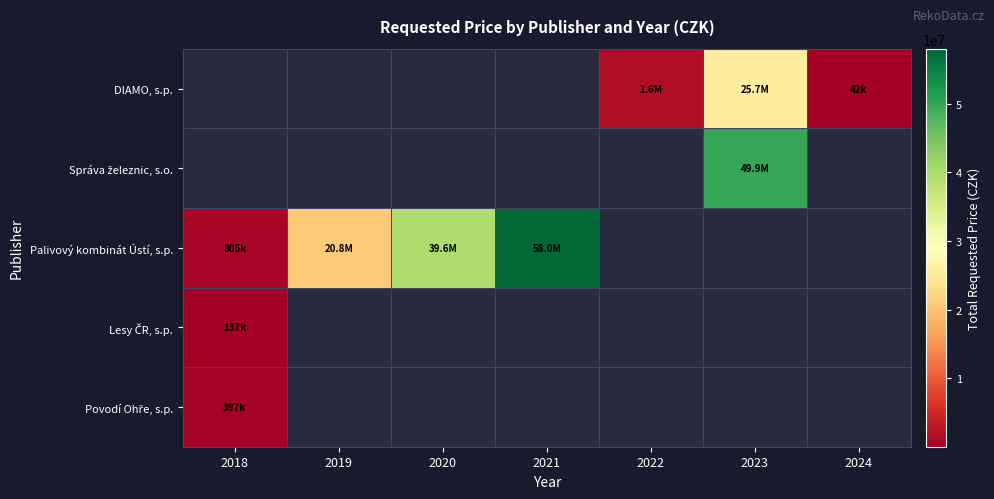

Between 2021 and 2023, which is larger?

2023